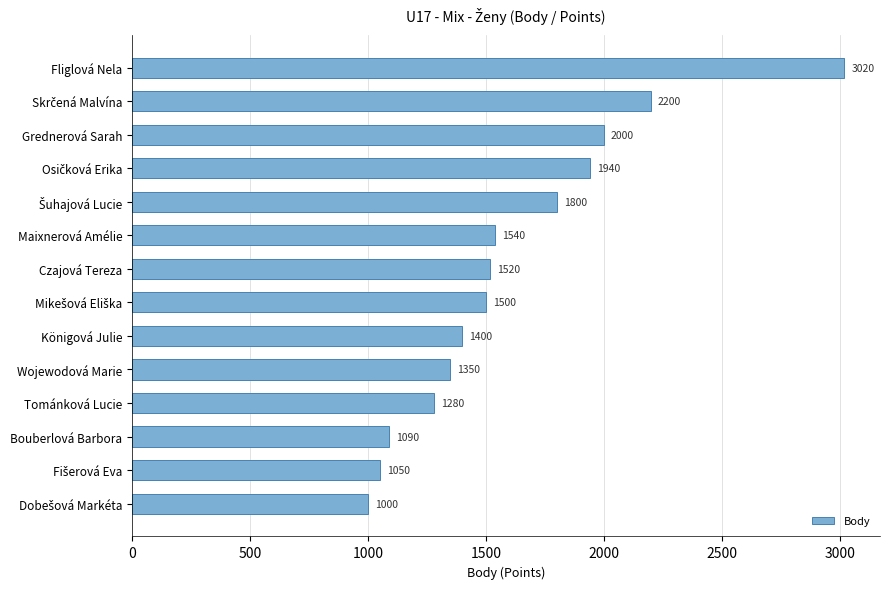

What is the average value?

1621